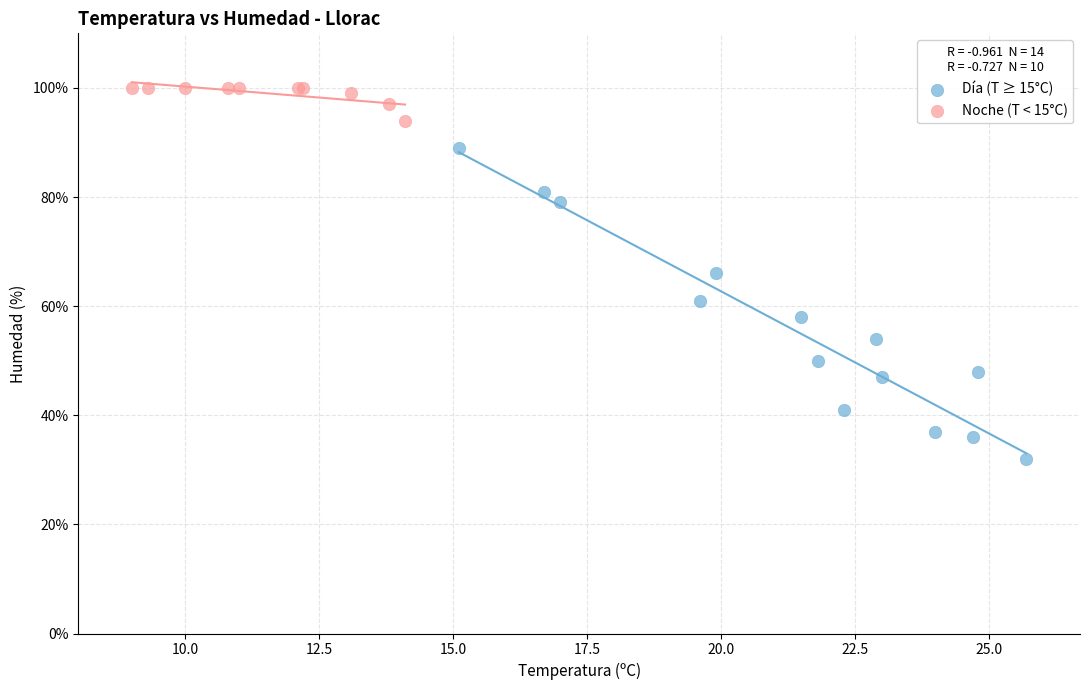

Which series has the widest spread of Y values?

Día (T ≥ 15°C)